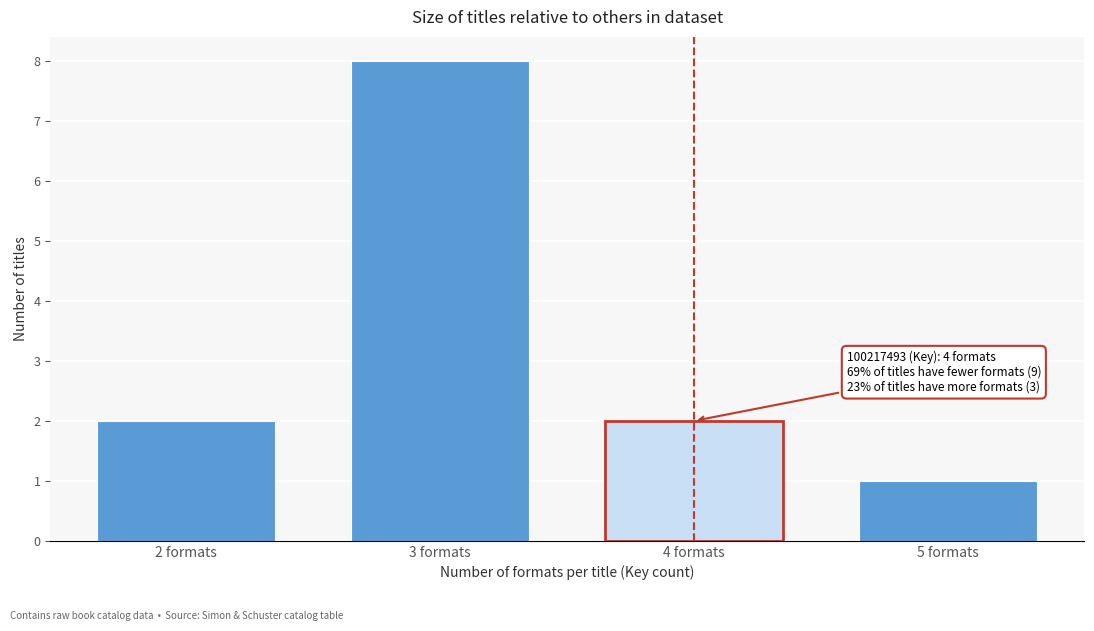

Reading left to right, list all the values displayed in this chart.

2	8	2	1